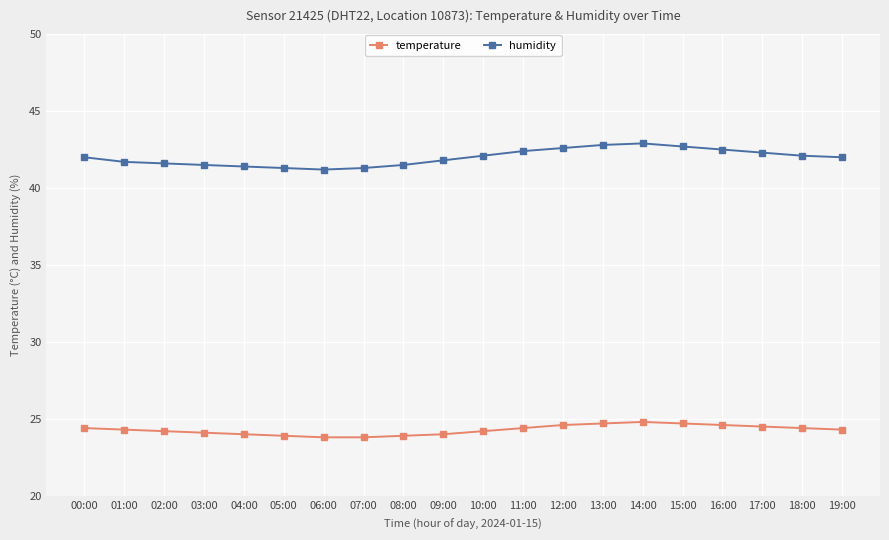

What are all the series names shown in the legend?

temperature, humidity